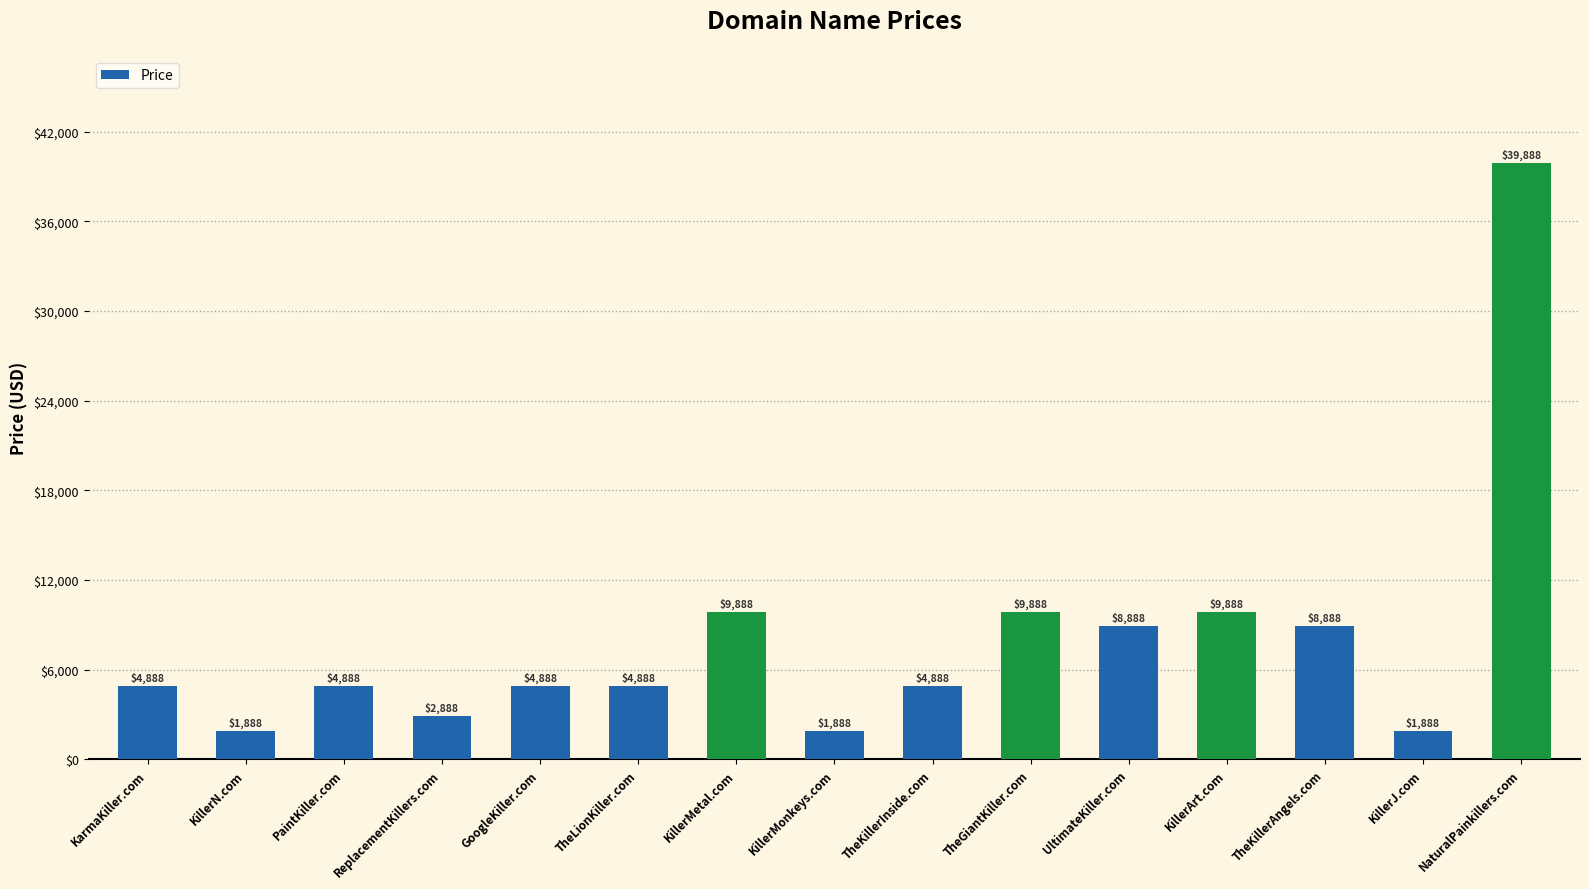

How many bars are there in total?

15